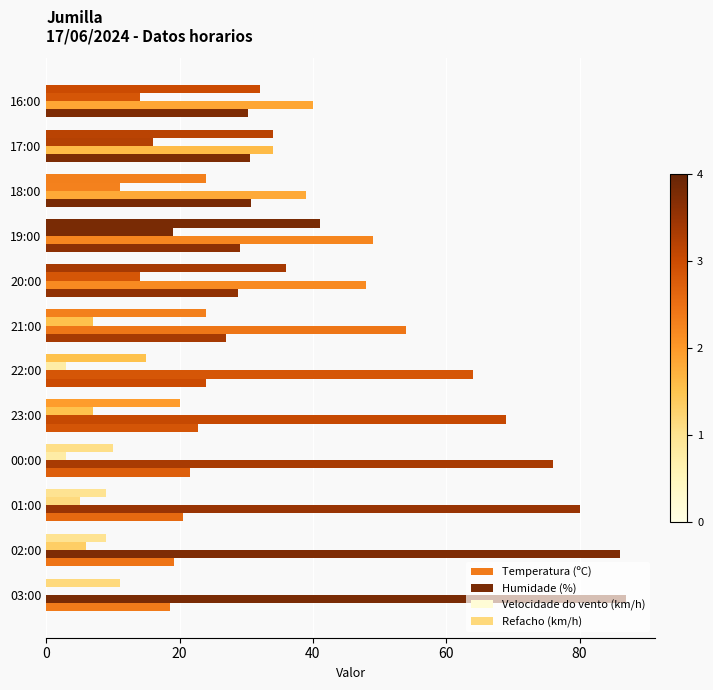

How many series are shown in this chart?

4